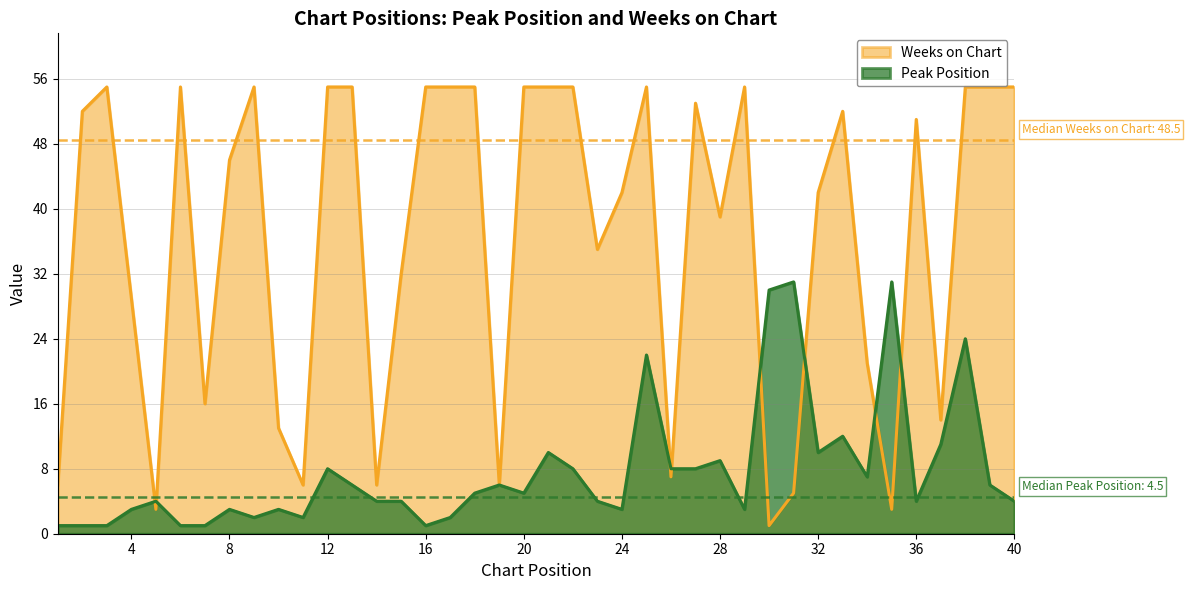

What is the value of the Weeks on Chart point at the 28th from the left?

39